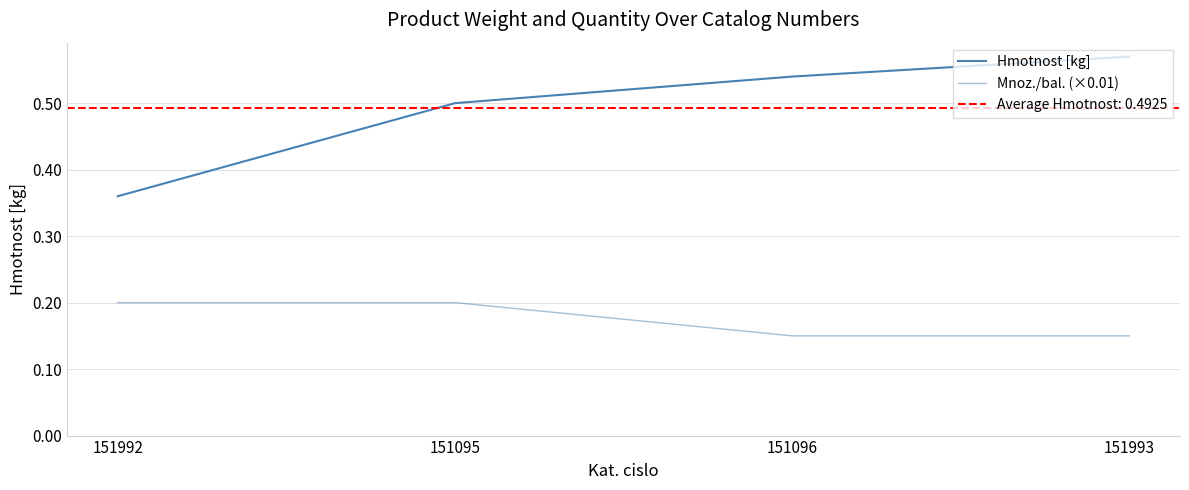

Reading right to left, transcribe all the data shown in this chart.

Hmotnost [kg]: 0.6	0.5	0.5	0.4
Mnoz./bal. (×0.01): 0.1	0.1	0.2	0.2